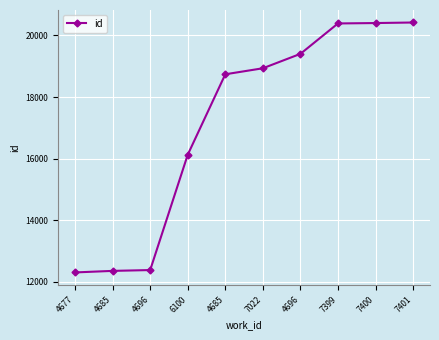

How many categories are shown in the chart?

10